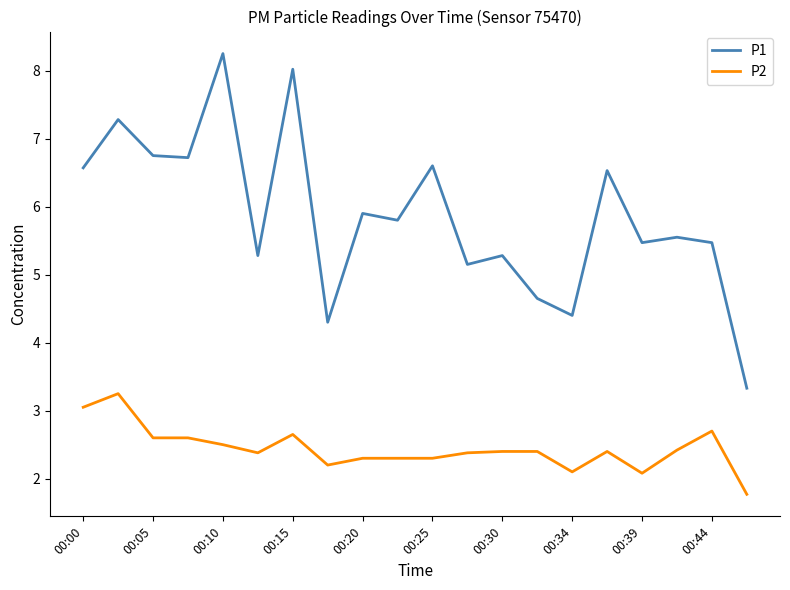

Does the chart display data point markers on the line(s)?

No